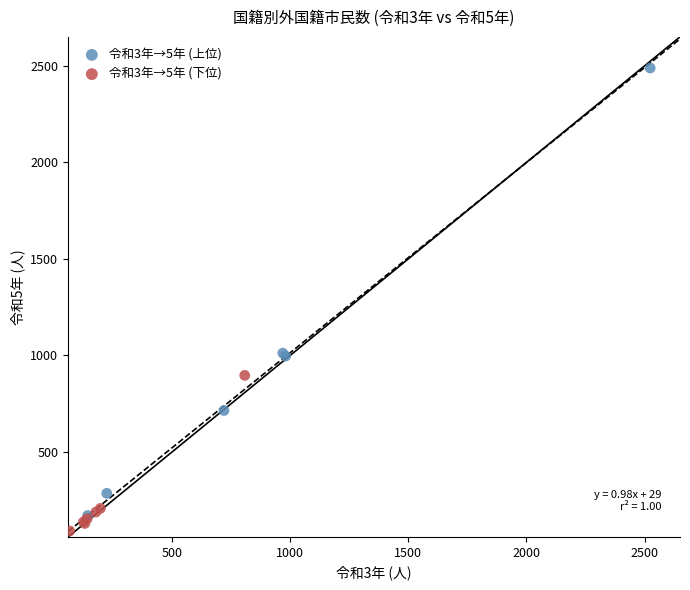

Which series contains the lowest Y value?

令和3年→5年 (下位)